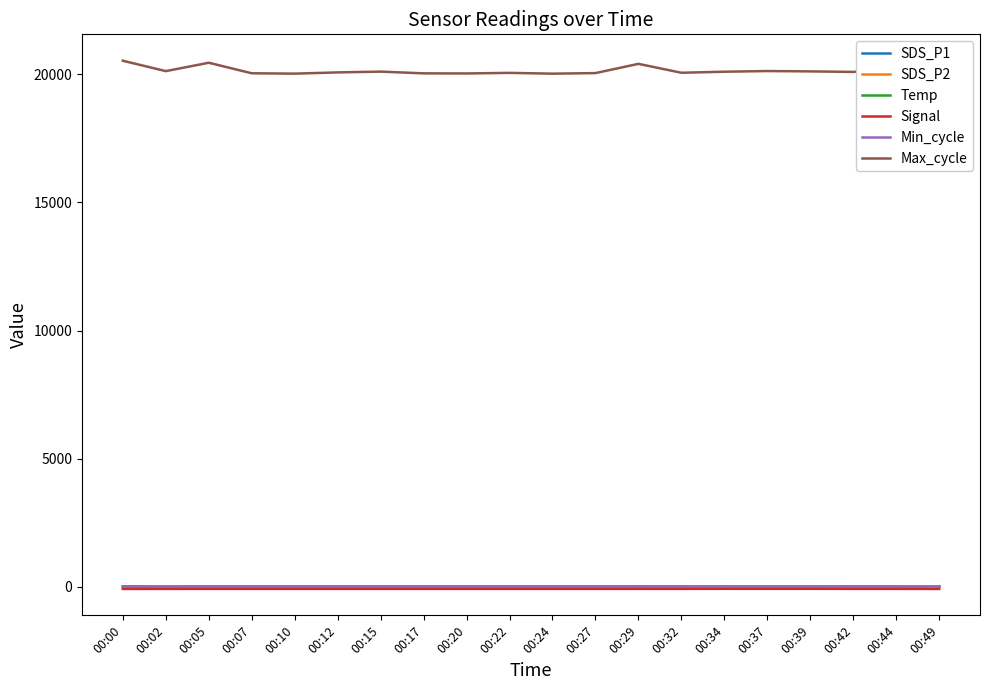

Which series has the largest range (max minus min)?

Max_cycle